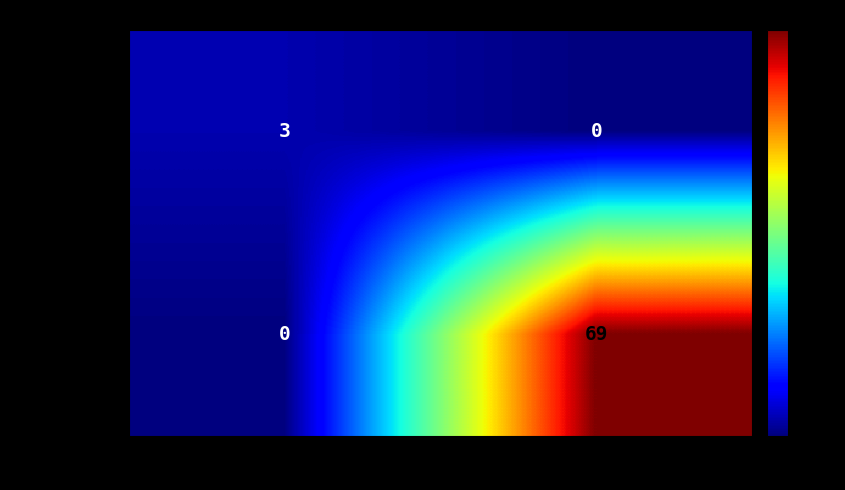

What is the sum of the a62c20549a68… values at 1 and -1?

3